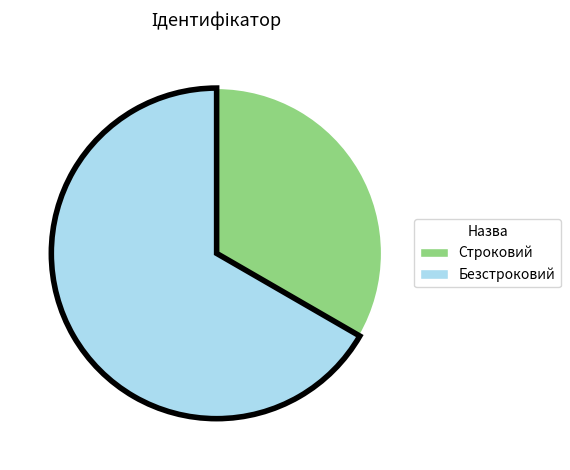

The Безстроковий slice represents 67% of the pie. True or false?

True